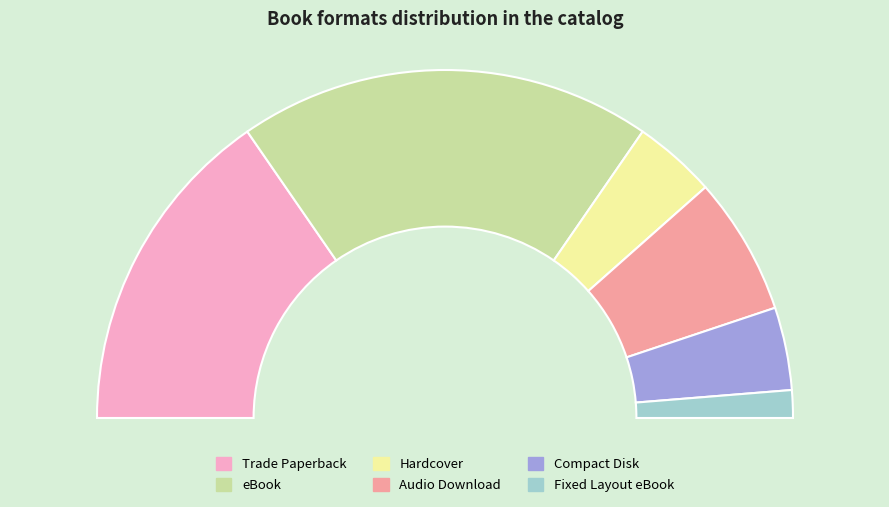

What percentage is NOT represented by Compact Disk?

92.3%